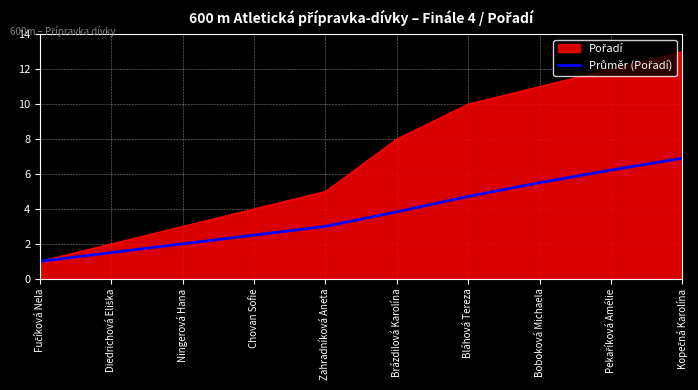

What is the total value across all series at Ningerová Hana?

5.0